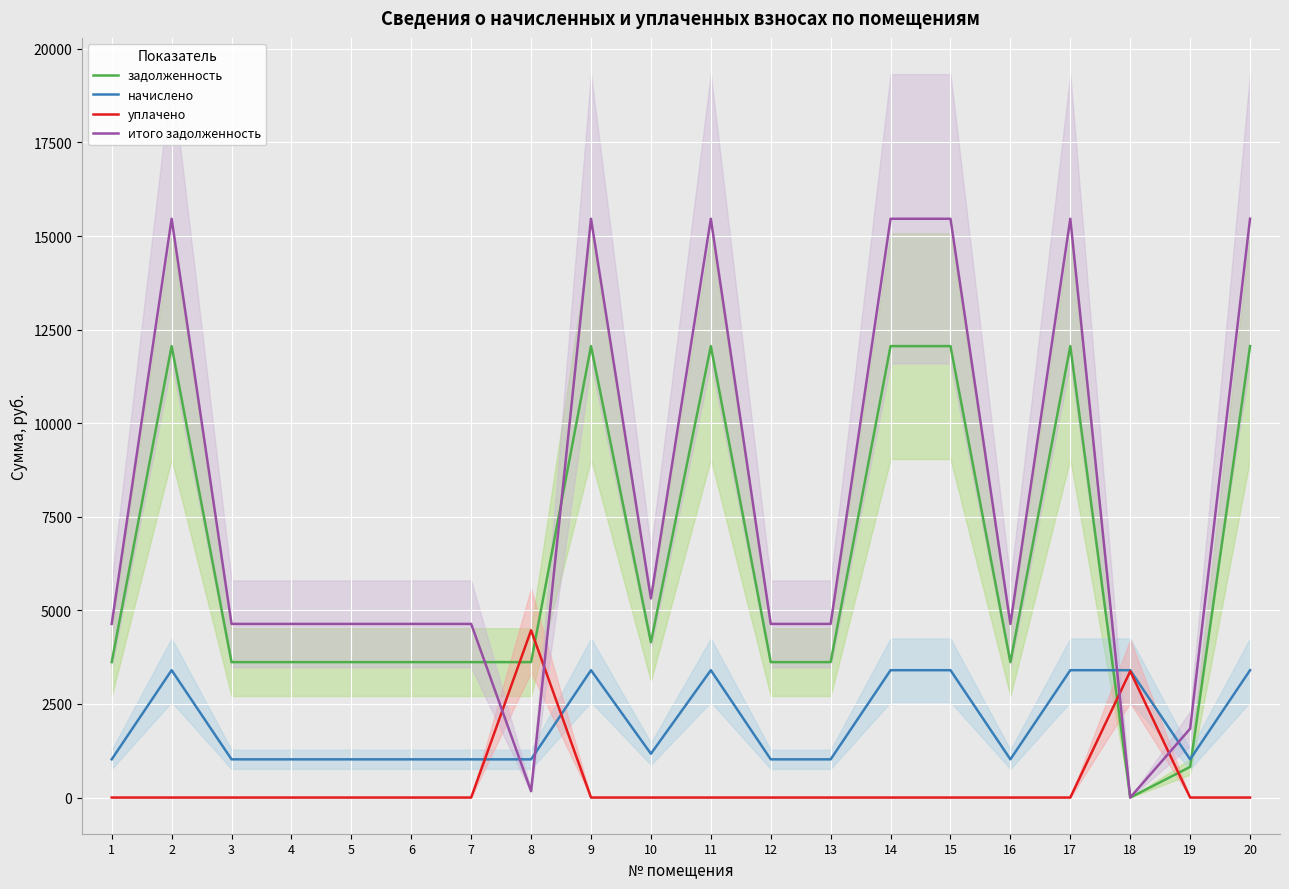

What is the greatest value displayed?

15462.0